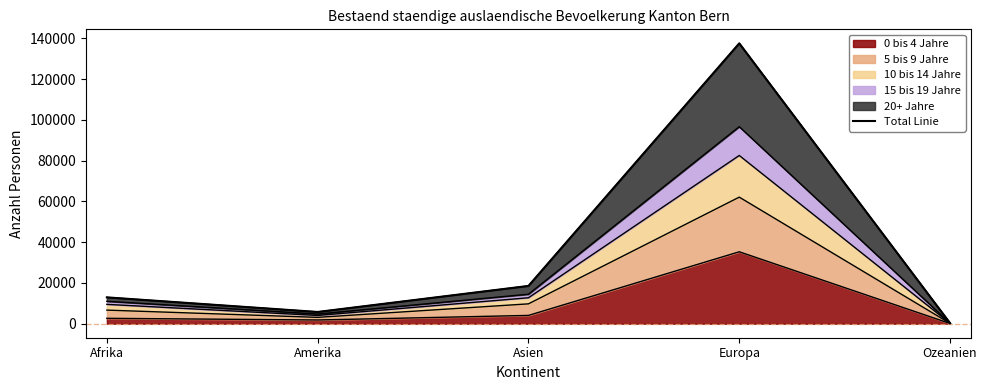

At which label does the data first exceed 12923?

Asien